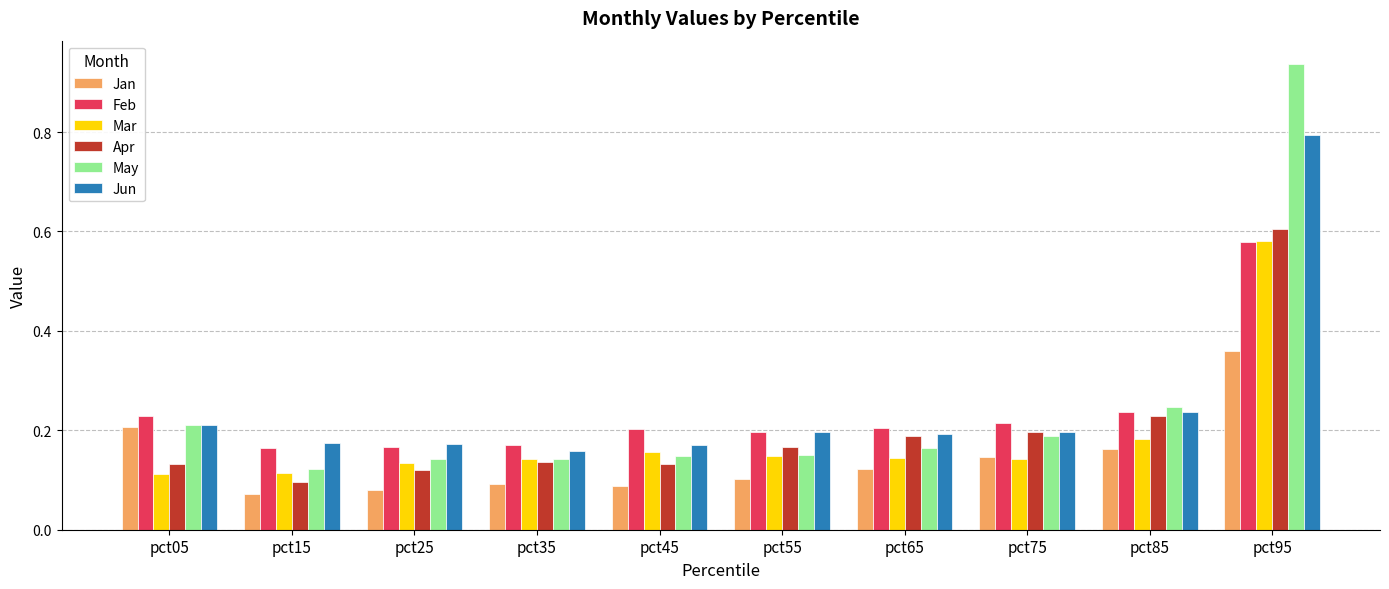

Which label corresponds to the smallest value in the chart?

pct15